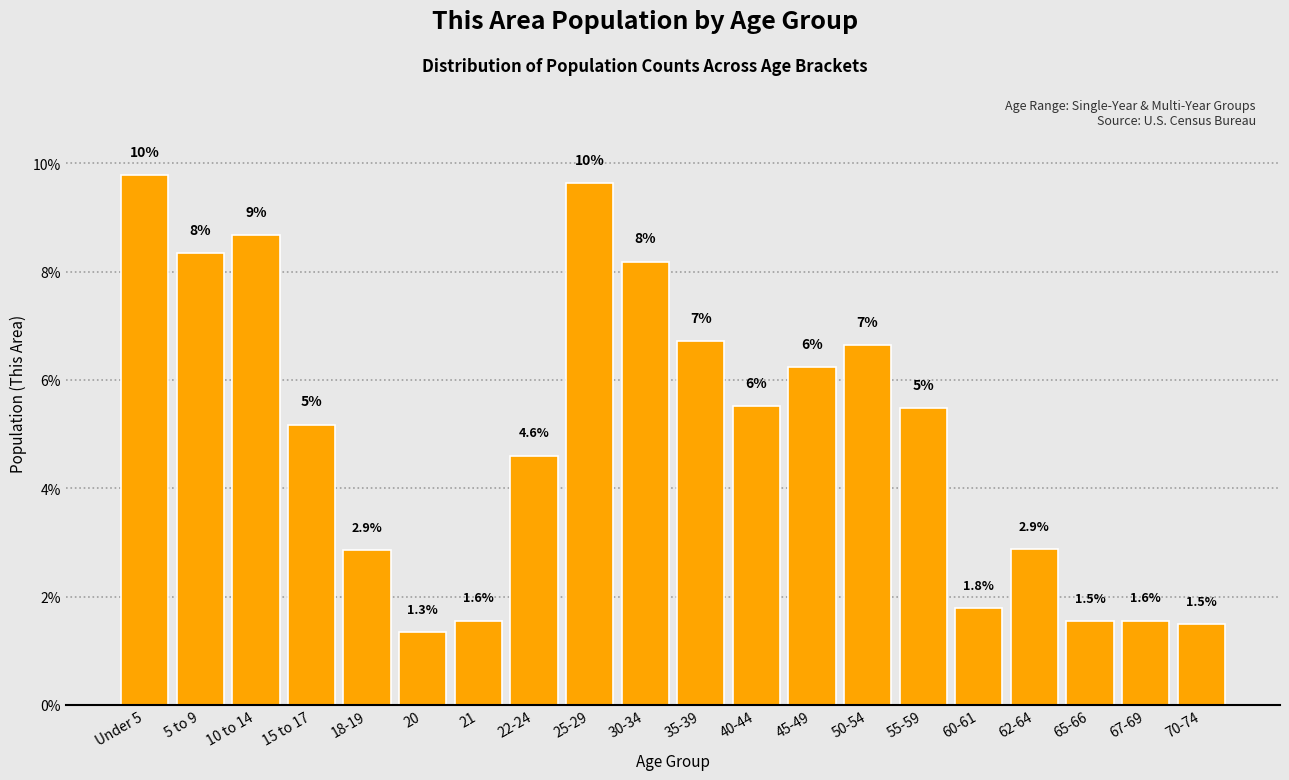

Are the bars horizontal?

No